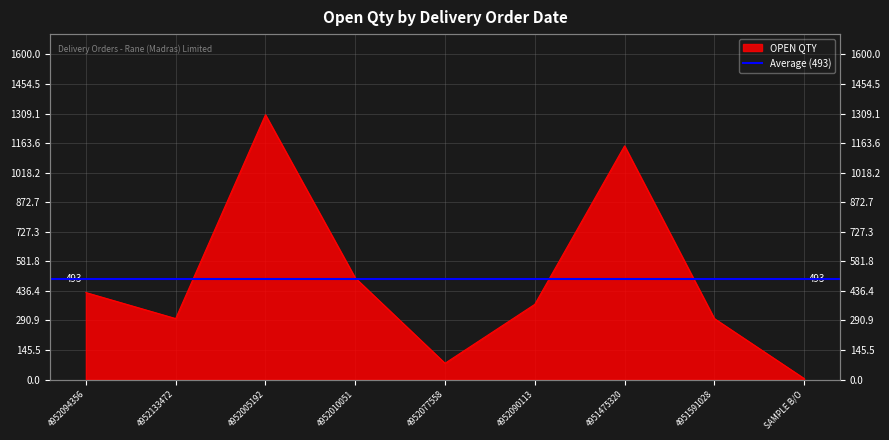

What is the sum of all values?

4436